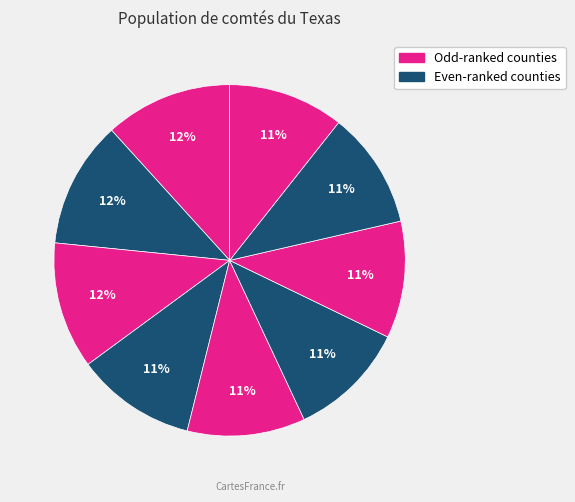

How many segments does this pie chart have?

9